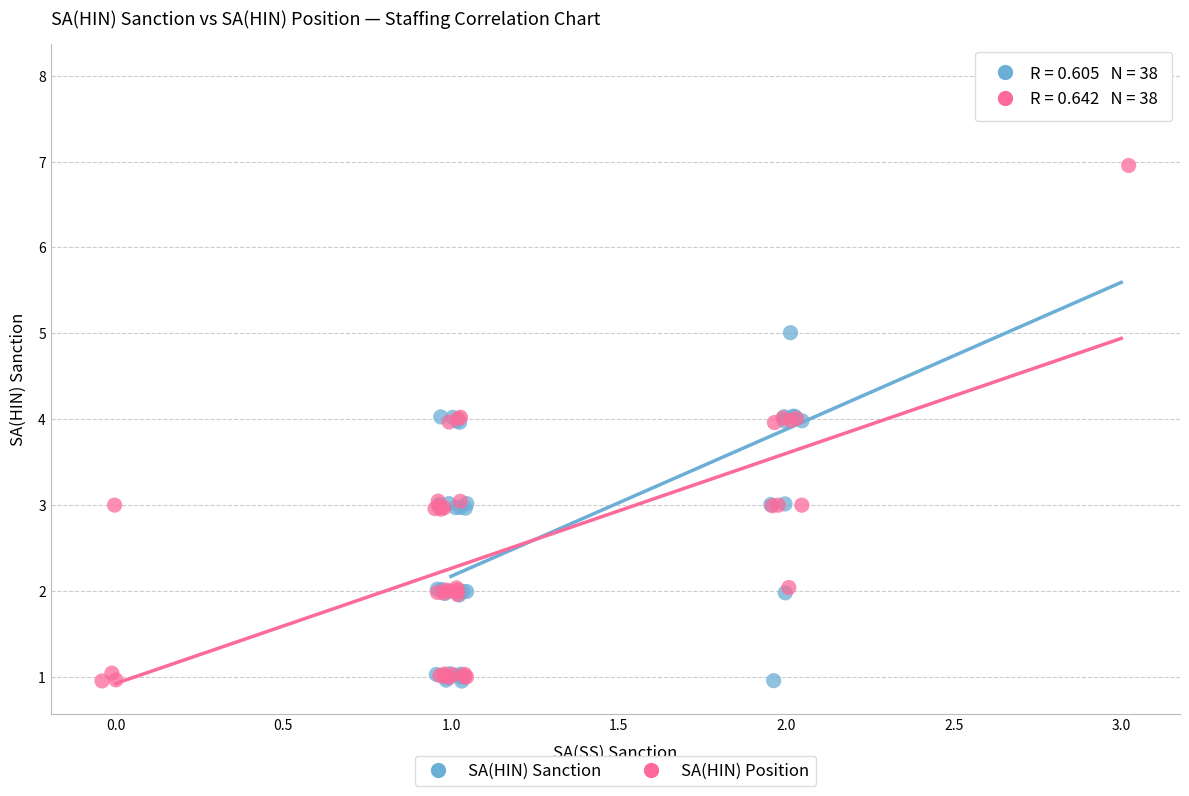

Which series reaches the maximum Y coordinate?

SA(HIN) Sanction